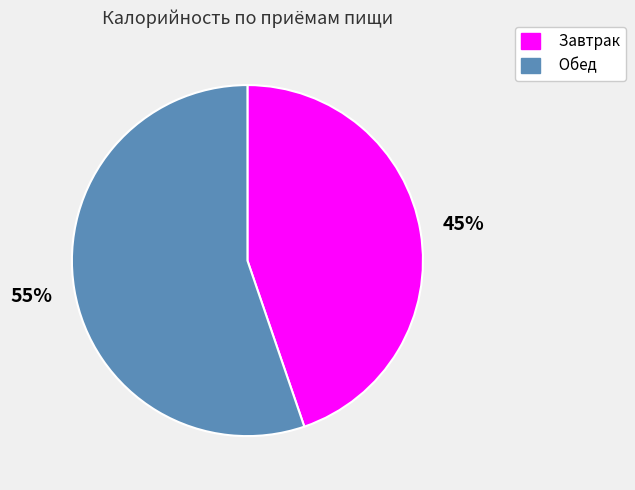

Count the number of slices in the pie.

2